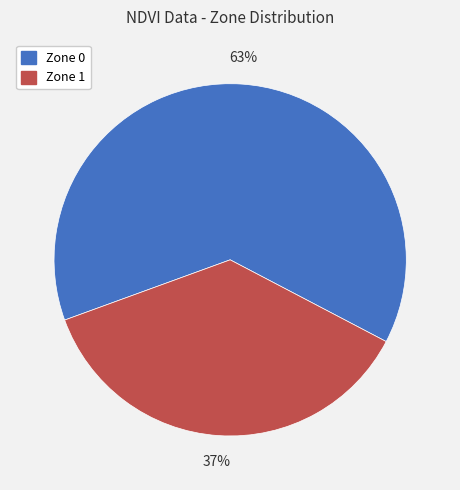

What is the smallest slice in the pie chart?

Zone 1